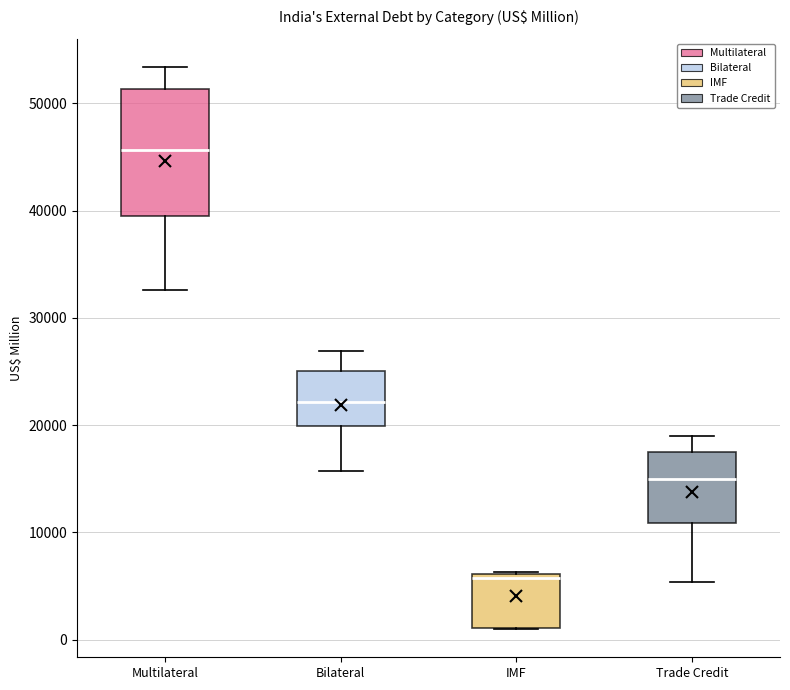

Reading left to right, transcribe this box plot: for each box, give where its median line is, the range the box spans, and where its two whiskers end, as read against the y-axis. The values are not printed on the chart, so give them approximately, as read against the axis.

Multilateral: median 46000, box 40000 to 51000, whiskers 33000 to 53000
Bilateral: median 22000, box 20000 to 25000, whiskers 16000 to 27000
IMF: median 6000 (just below the box's upper edge), box 1000 to 6000, whiskers 1000 to 6000
Trade Credit: median 15000, box 11000 to 18000, whiskers 5000 to 19000